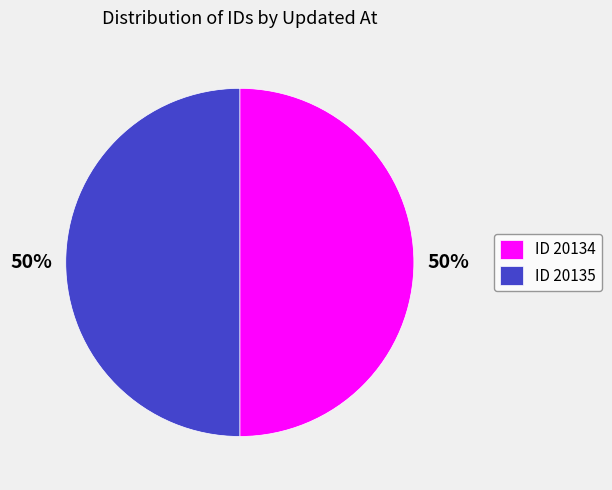

Do ID 20134 and ID 20135 together represent more than half of the pie?

Yes